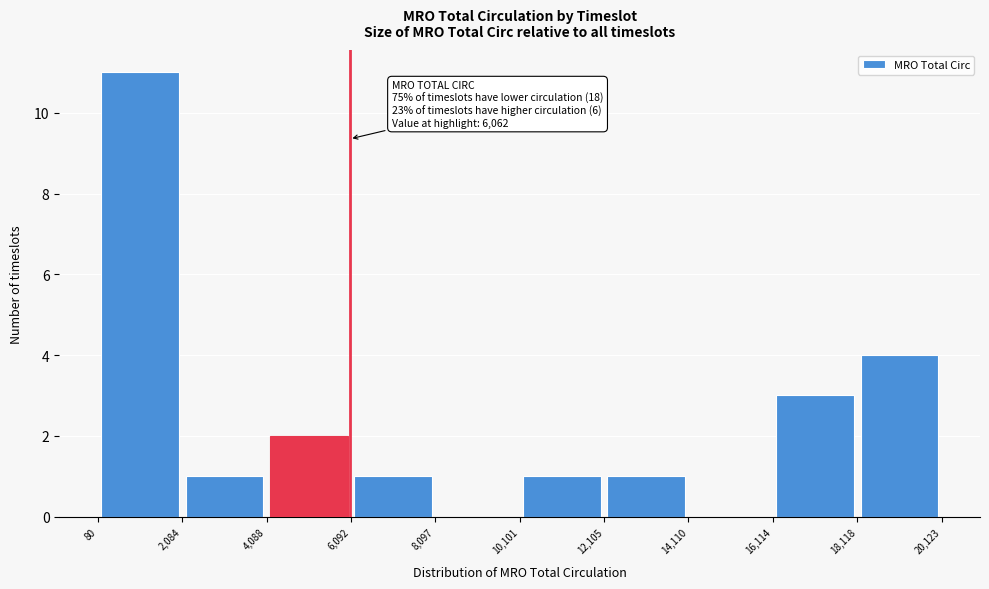

Over which range of the x-axis is the bar tallest?

80 to 2,084